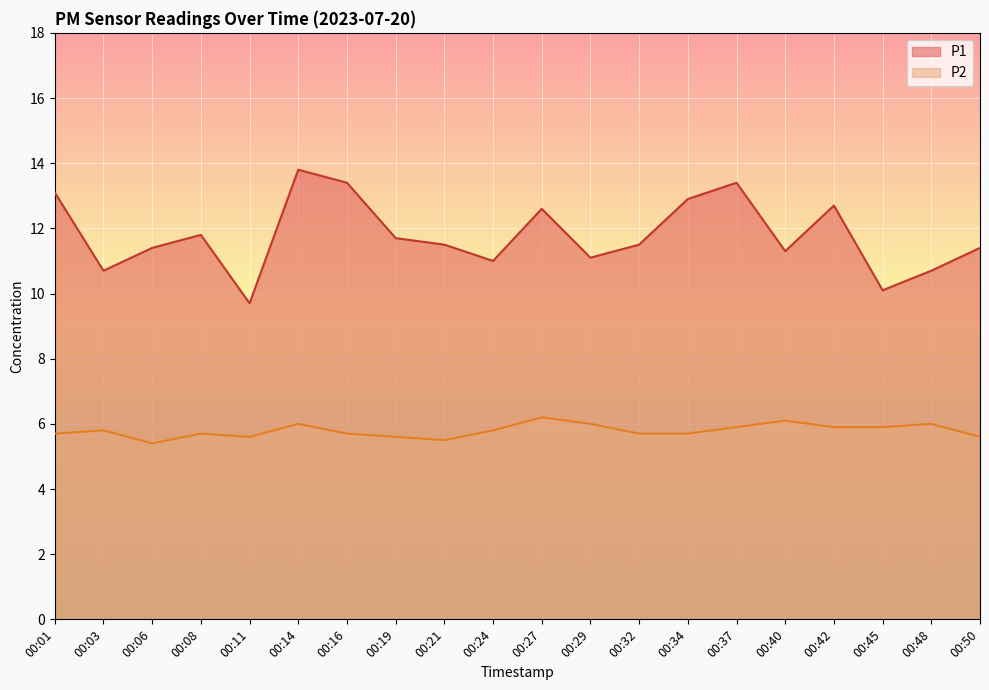

Reading left to right, list all the values displayed in this chart.

P1: 13.1	10.7	11.4	11.8	9.7	13.8	13.4	11.7	11.5	11.0	12.6	11.1	11.5	12.9	13.4	11.3	12.7	10.1	10.7	11.4
P2: 5.7	5.8	5.4	5.7	5.6	6.0	5.7	5.6	5.5	5.8	6.2	6.0	5.7	5.7	5.9	6.1	5.9	5.9	6.0	5.6